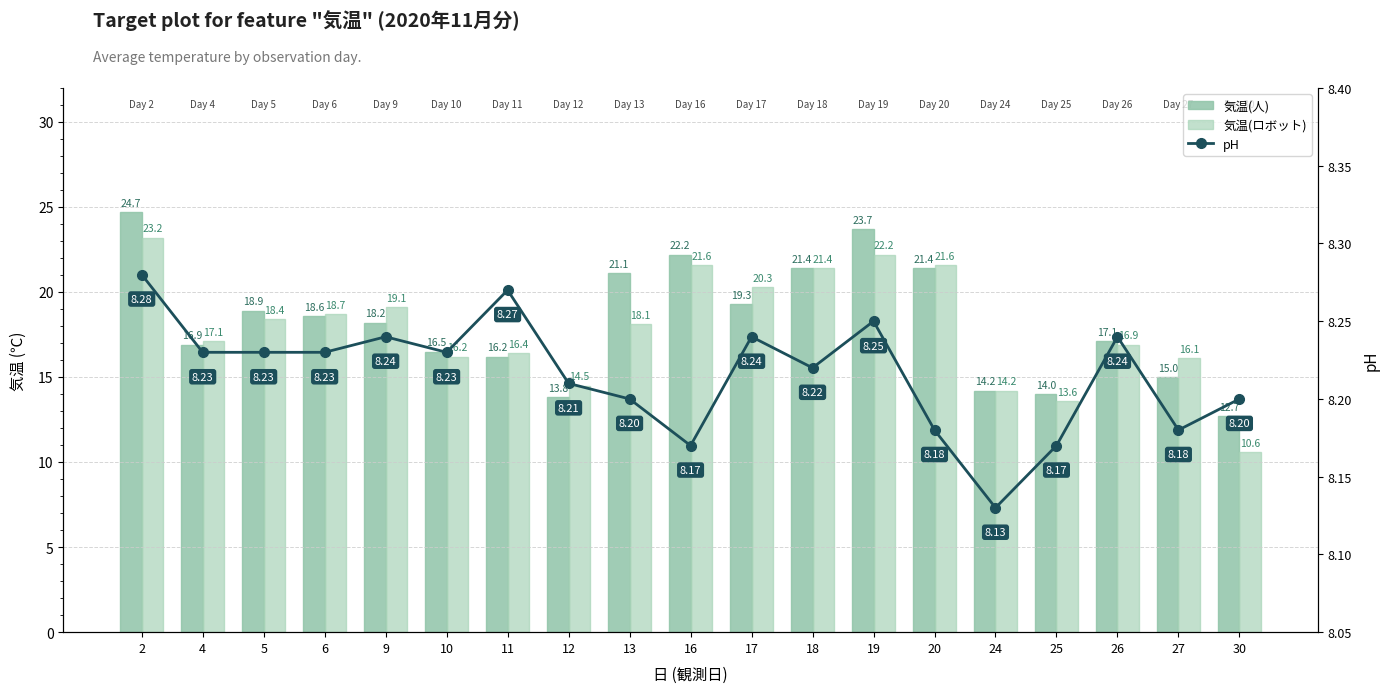

How many pH values are between 8 and 9?

19